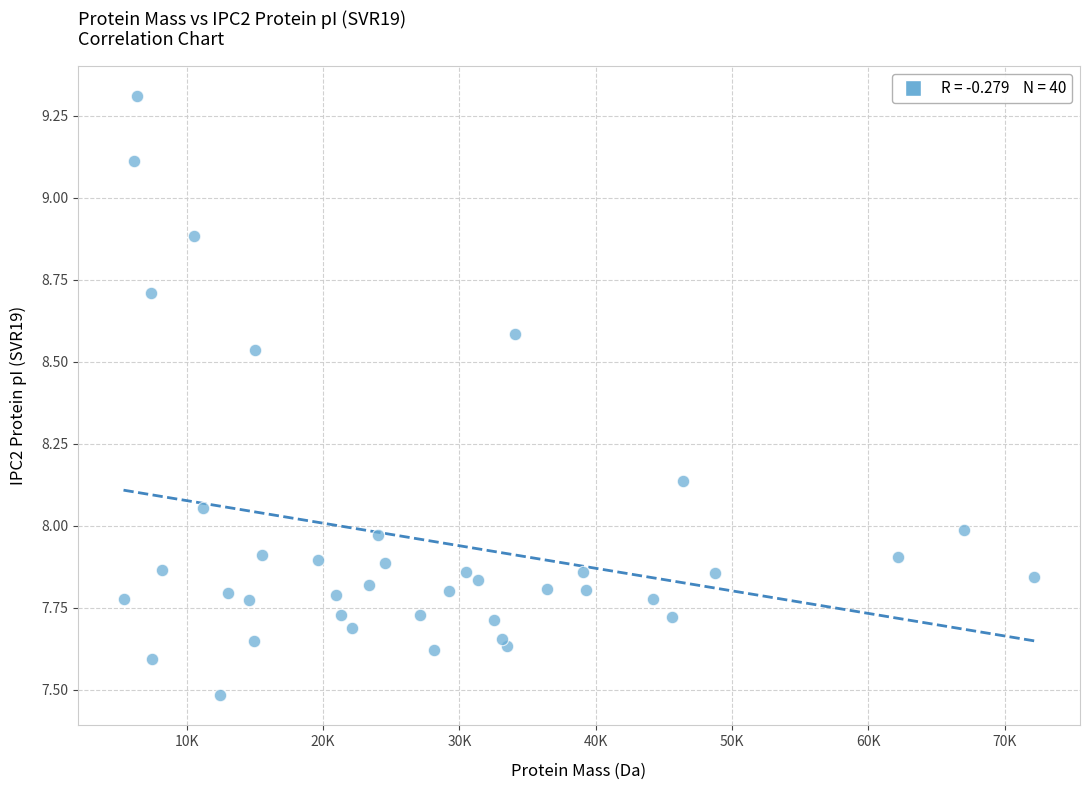

What is the range of X values (max minus min)?

66843.4